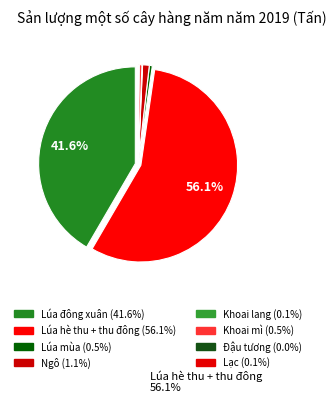

What percentage is the Ngô slice, to the nearest percent?

1%